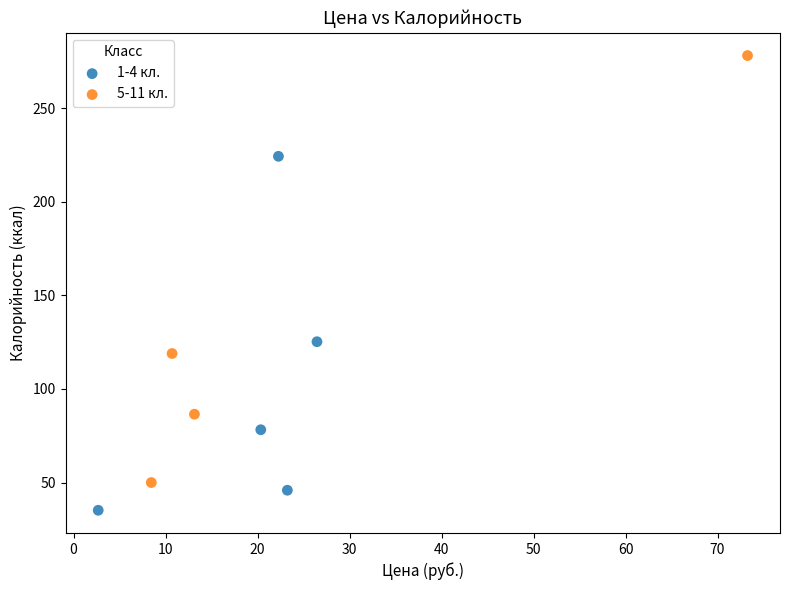

Which series contains the highest Y value?

5-11 кл.